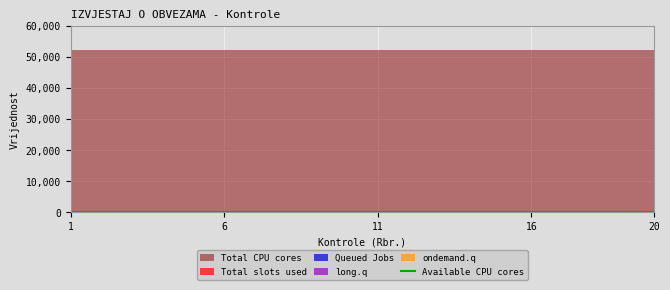

Reading left to right, transcribe all the data shown in this chart.

Total slots used: 1=0	2=0	3=0	4=0	5=0	6=0	7=0	8=0	9=0	10=0	11=0	12=0	13=0	14=0	15=0	16=0	17=0	18=0	19=0	20=0
Queued Jobs: 1=0	2=0	3=0	4=0	5=0	6=0	7=0	8=0	9=0	10=0	11=2	12=2	13=2	14=2	15=2	16=2	17=2	18=2	19=2	20=2
long.q: 1=0	2=0	3=0	4=0	5=0	6=0	7=0	8=0	9=0	10=0	11=0	12=0	13=0	14=0	15=0	16=0	17=0	18=0	19=0	20=0
ondemand.q: 1=0	2=0	3=0	4=0	5=0	6=0	7=0	8=0	9=0	10=0	11=0	12=0	13=0	14=0	15=0	16=0	17=0	18=0	19=0	20=0
Total CPU cores: 1=52098	2=52098	3=52098	4=52098	5=52098	6=52098	7=52098	8=52098	9=52098	10=52098	11=52098	12=52098	13=52098	14=52098	15=52098	16=52098	17=52098	18=52098	19=52098	20=52098
Available CPU cores: 1=0	2=0	3=0	4=0	5=0	6=0	7=0	8=0	9=0	10=0	11=0	12=0	13=0	14=0	15=0	16=0	17=0	18=0	19=0	20=0